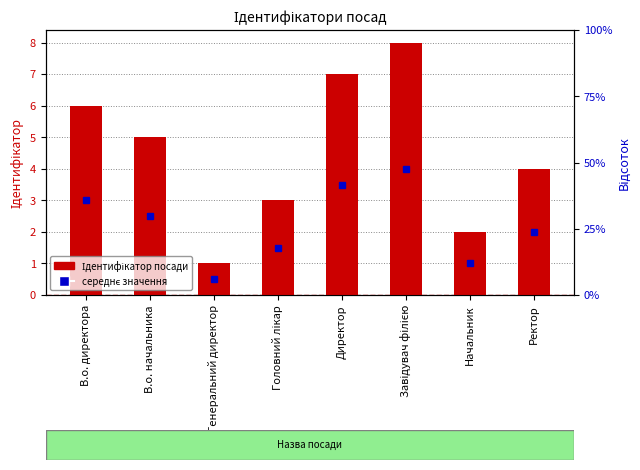

Read the value at В.о. директора.

6